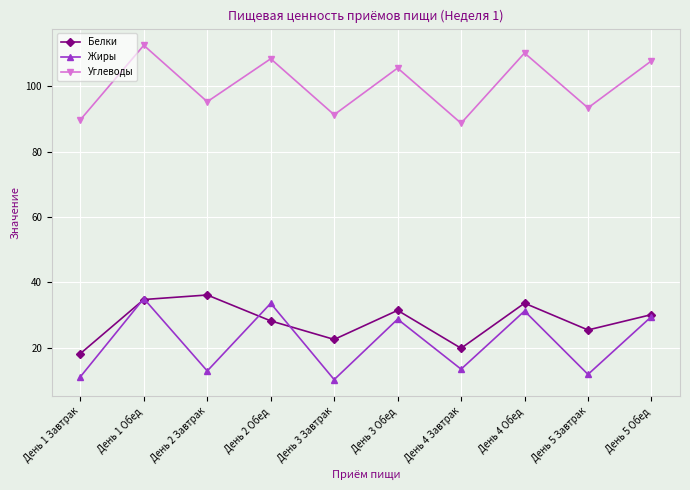

What is the maximum value shown in the chart?

112.6